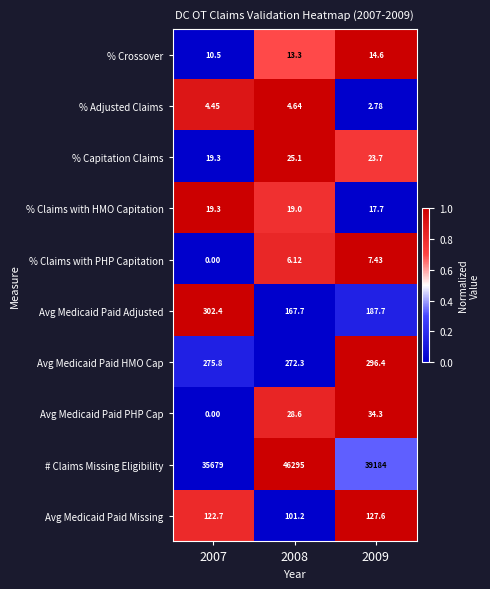

Is the value of Avg Medicaid Paid HMO Cap at 2009 greater than the value of % Claims with PHP Capitation at 2009?

Yes